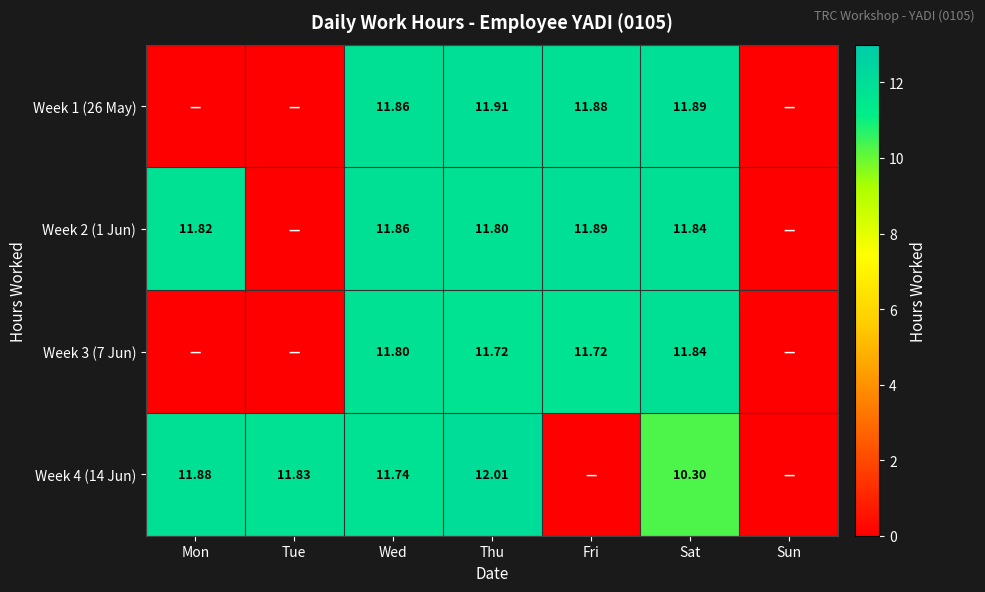

Which has a higher value, Wed or Mon?

Wed